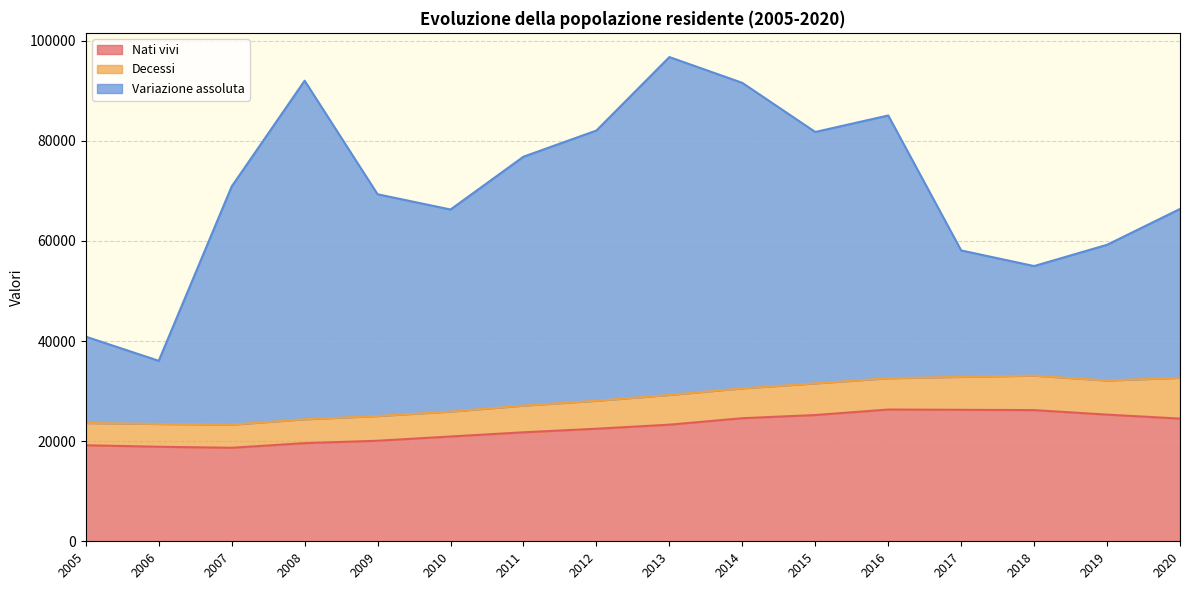

True or false: Nati vivi and Decessi intersect in this chart.

False